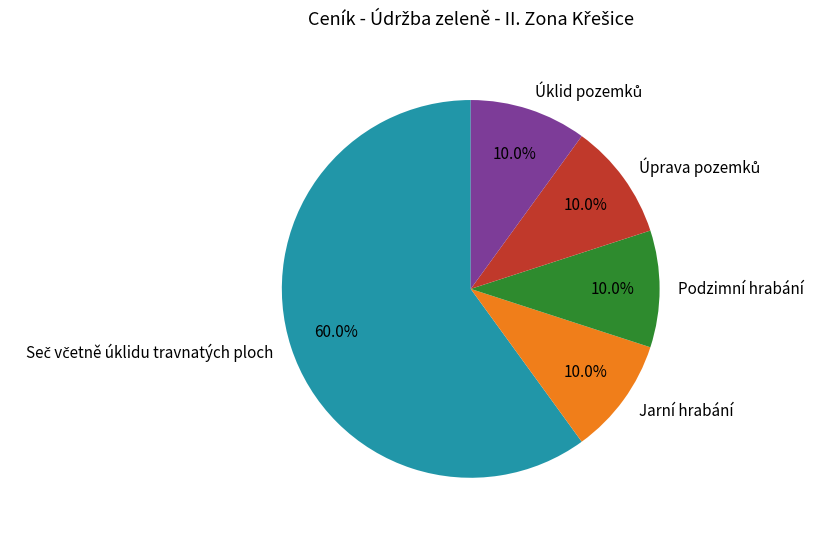

Count the number of slices in the pie.

5